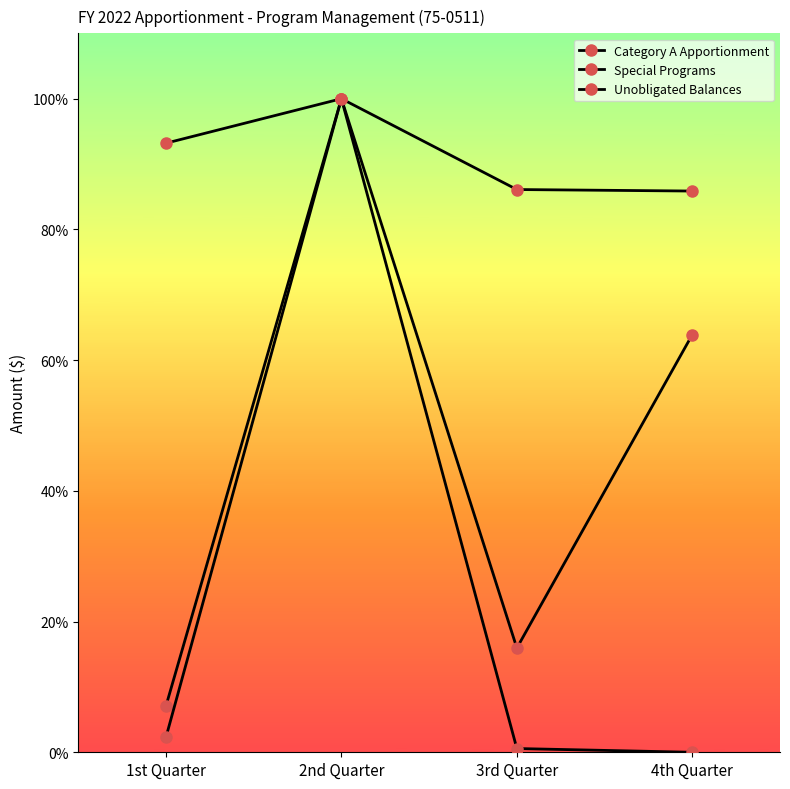

Count the number of data series in this chart.

3